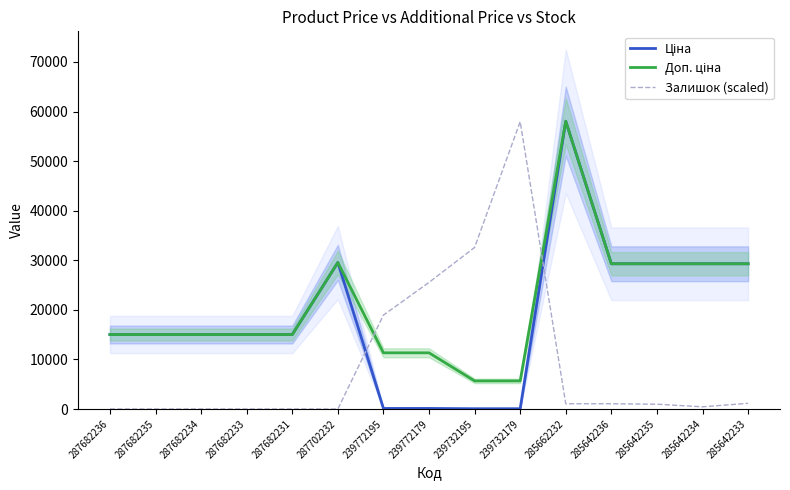

What is the total value across all series at 287682236?

30038.4